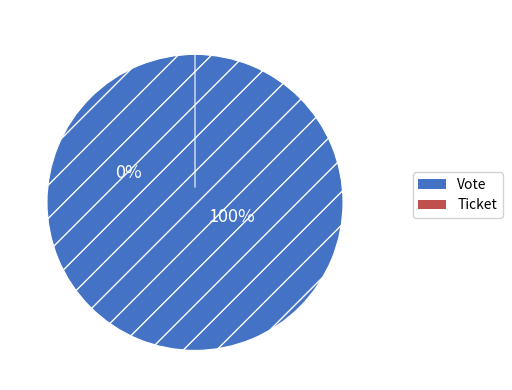

Is it true that Ticket is 0% of the pie?

True